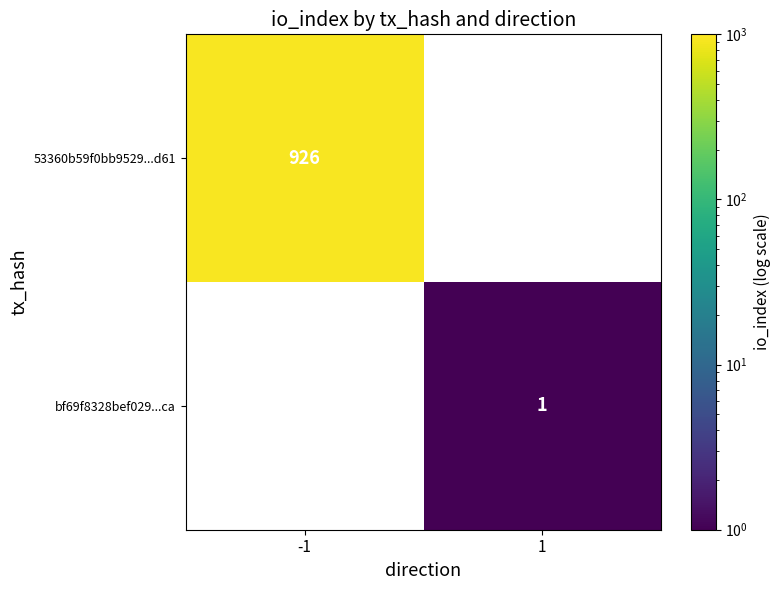

The value of bf69f8328bef029...ca at 1 is 1. True or false?

True